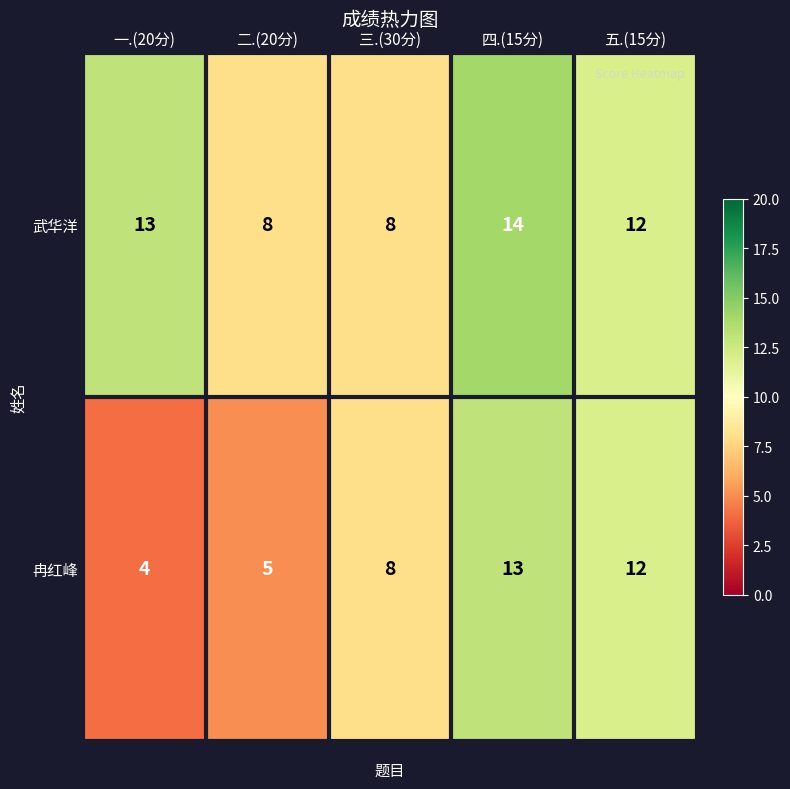

At which label does 武华洋 first exceed 12?

一.(20分)